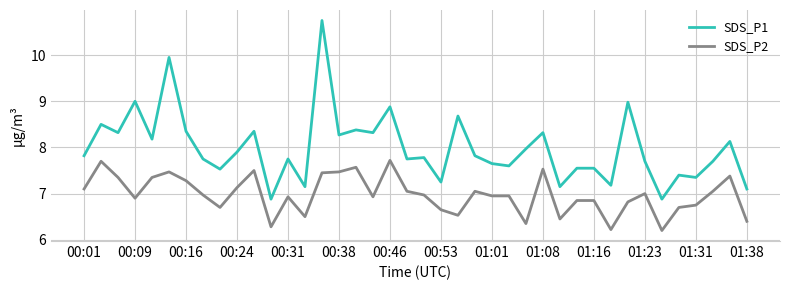

True or false: SDS_P1 and SDS_P2 intersect in this chart.

False